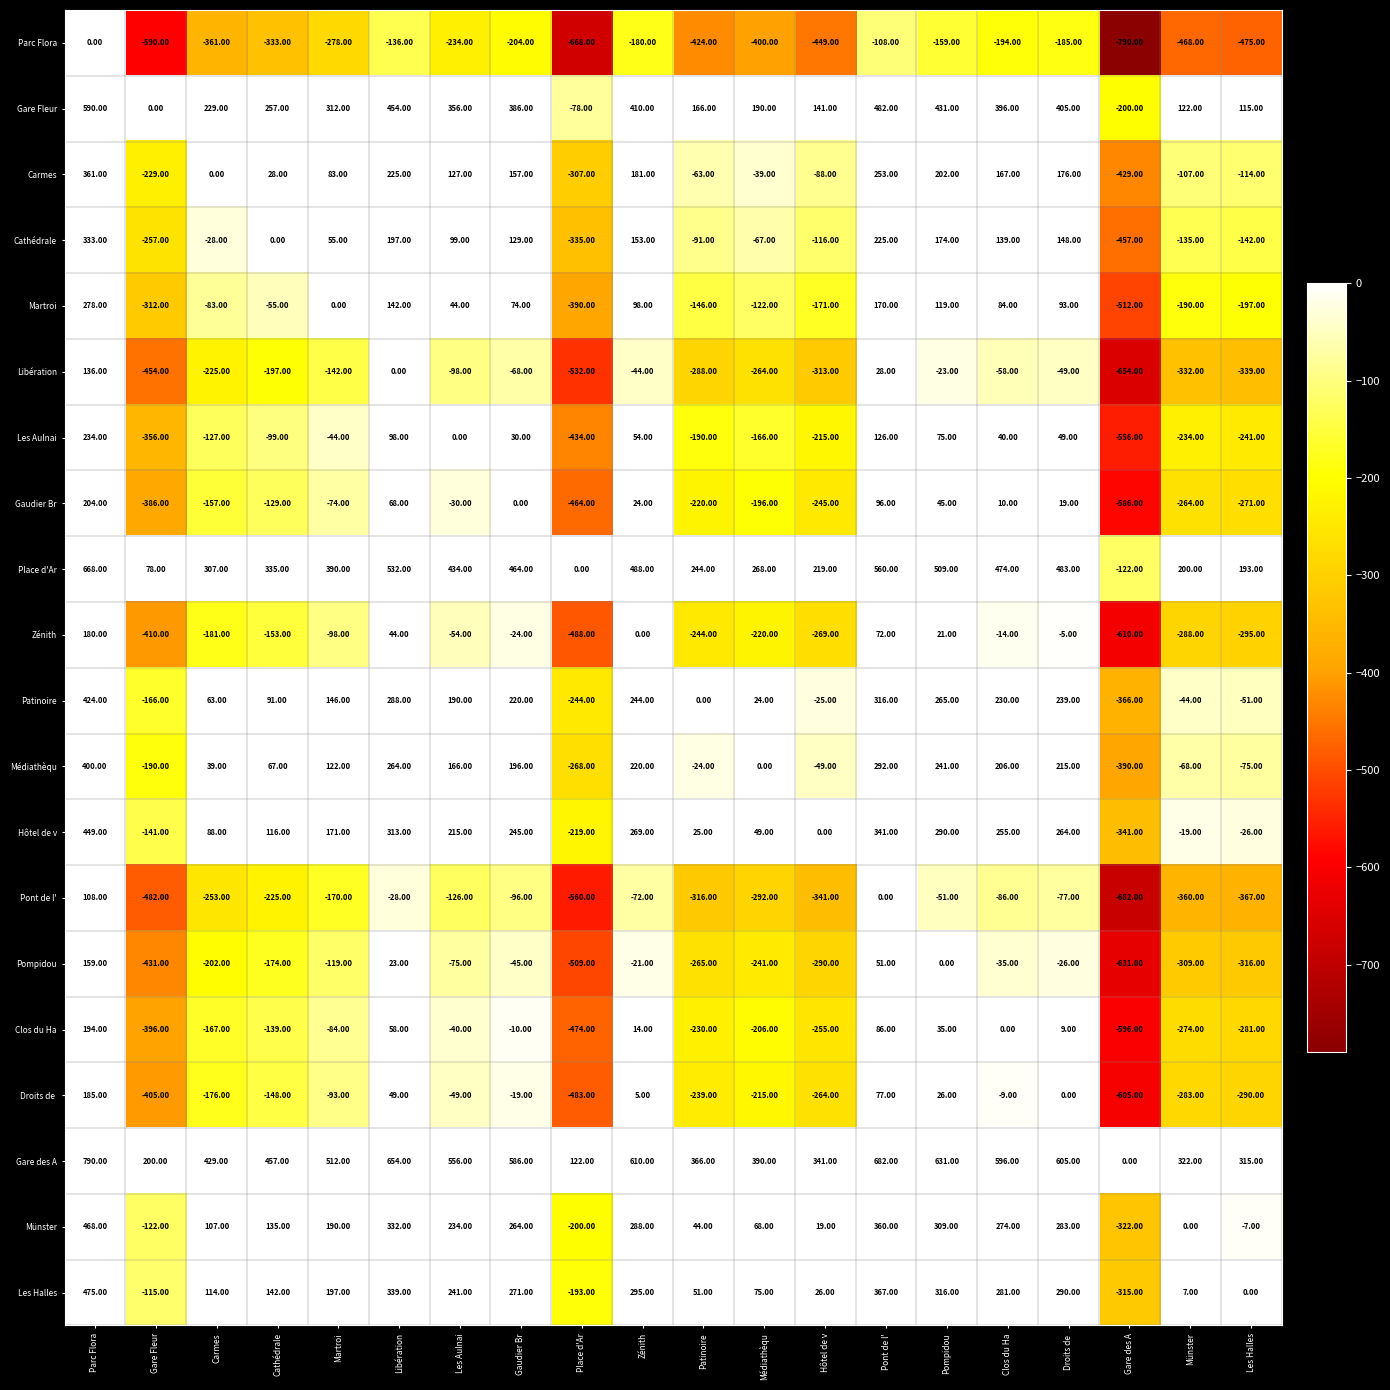

How many categories are shown in the chart?

20